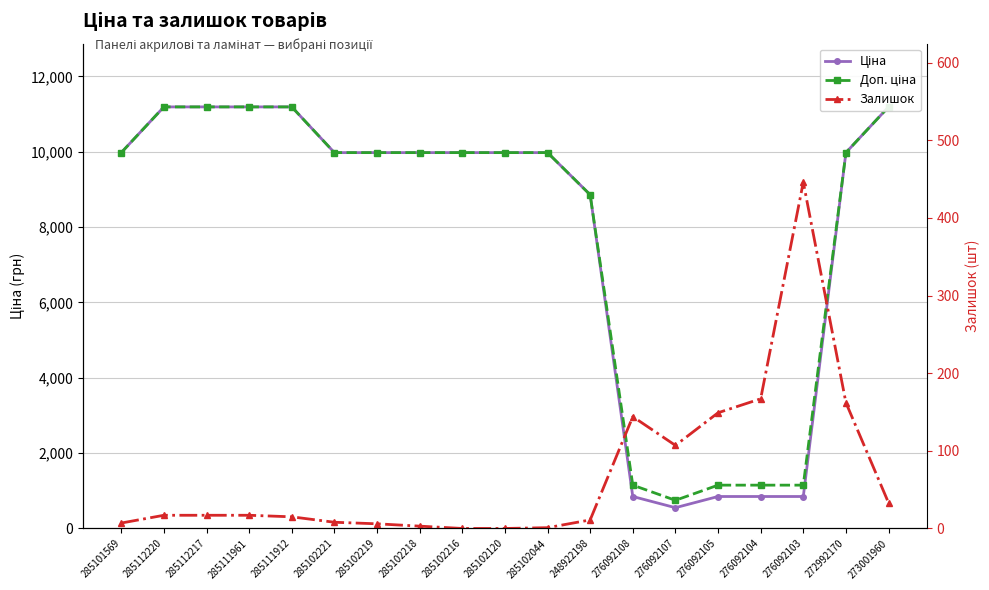

What is the difference between the Залишок values at 276092105 and 285101569?

142.0